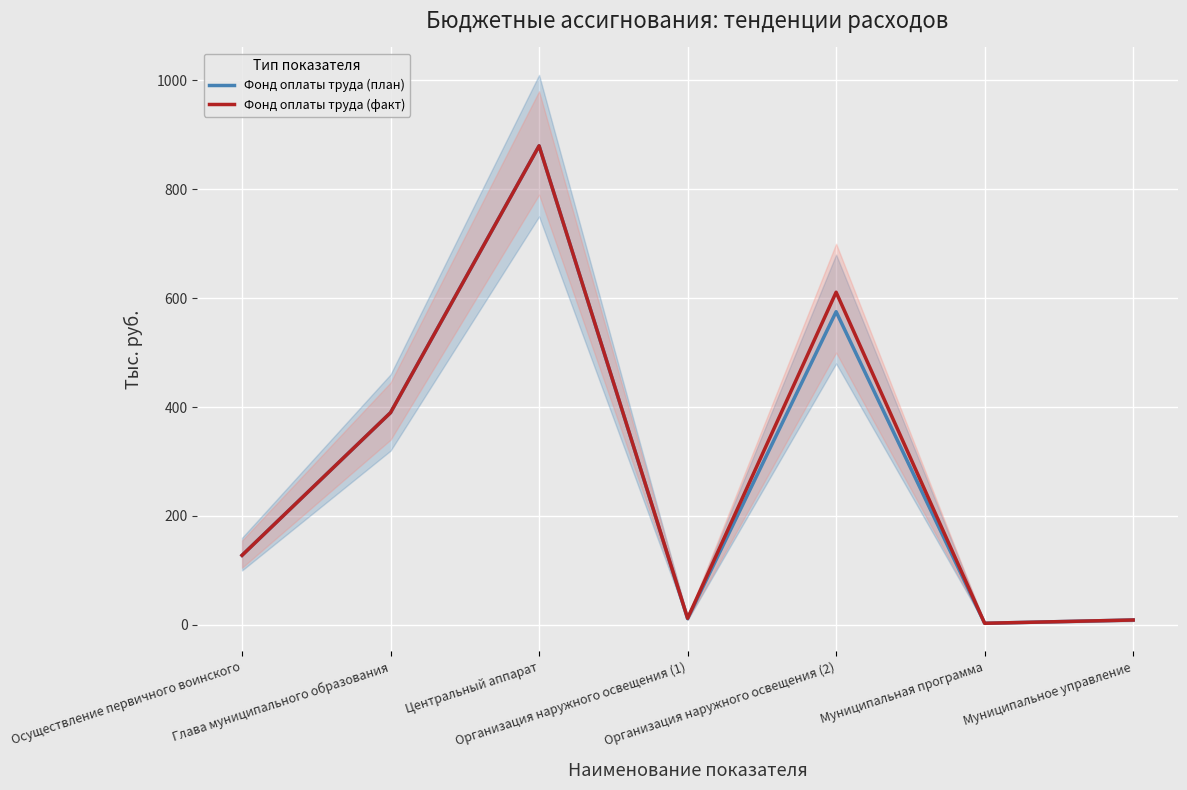

How many values in the Фонд оплаты труда (факт) series exceed 127?

4